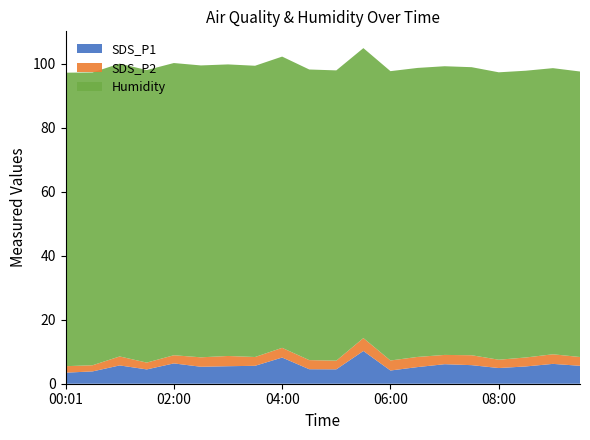

Reading right to left, extract all data points from this chart.

SDS_P1: 5.6	6.2	5.4	4.9	5.8	6.1	5.2	4.1	10.2	4.5	4.5	8.2	5.6	5.5	5.3	6.3	4.5	5.7	3.9	3.5
SDS_P2: 2.8	3.0	2.8	2.6	3.1	2.9	3.2	3.1	4.0	2.7	2.9	3.0	2.8	3.2	3.0	2.5	2.1	2.8	1.9	2.0
Humidity: 89.2	89.4	89.6	89.8	90.0	90.2	90.3	90.4	90.6	90.7	90.8	91.0	91.0	91.1	91.2	91.3	91.4	91.5	91.5	91.7